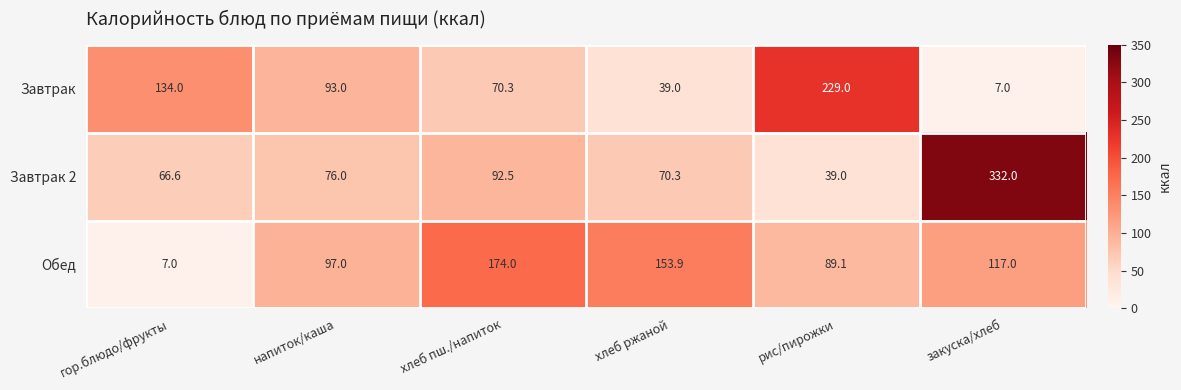

What is the lowest value of the Завтрак series?

7.0